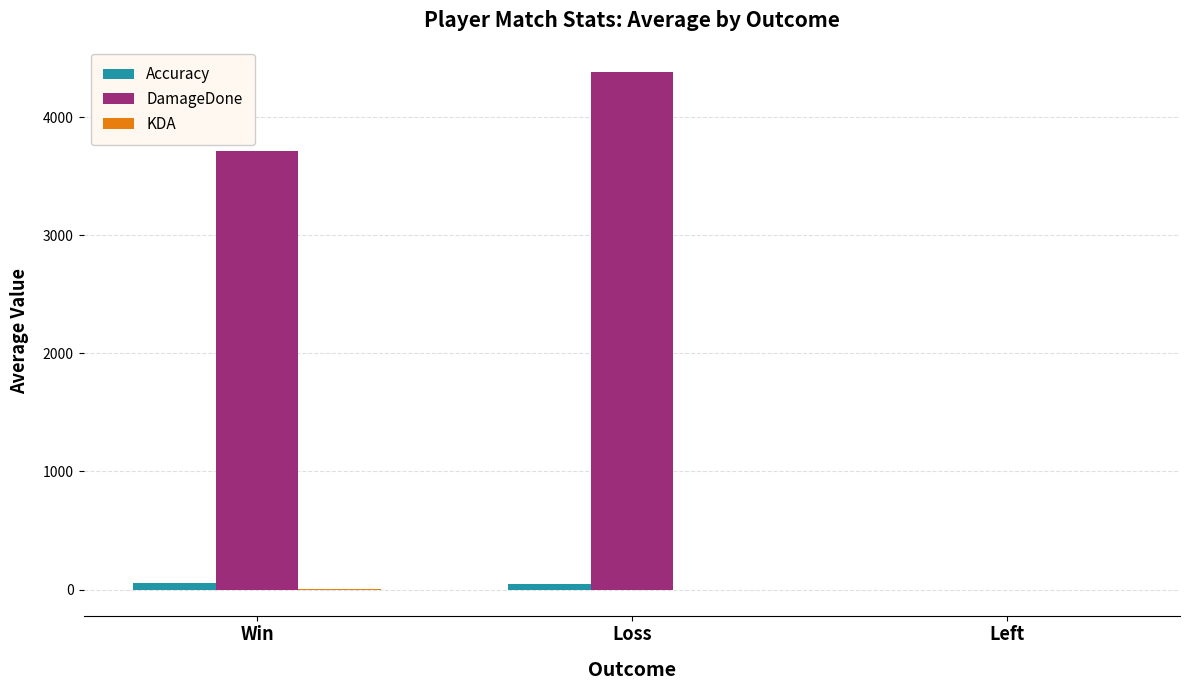

How many data points in Accuracy are above 50?

2